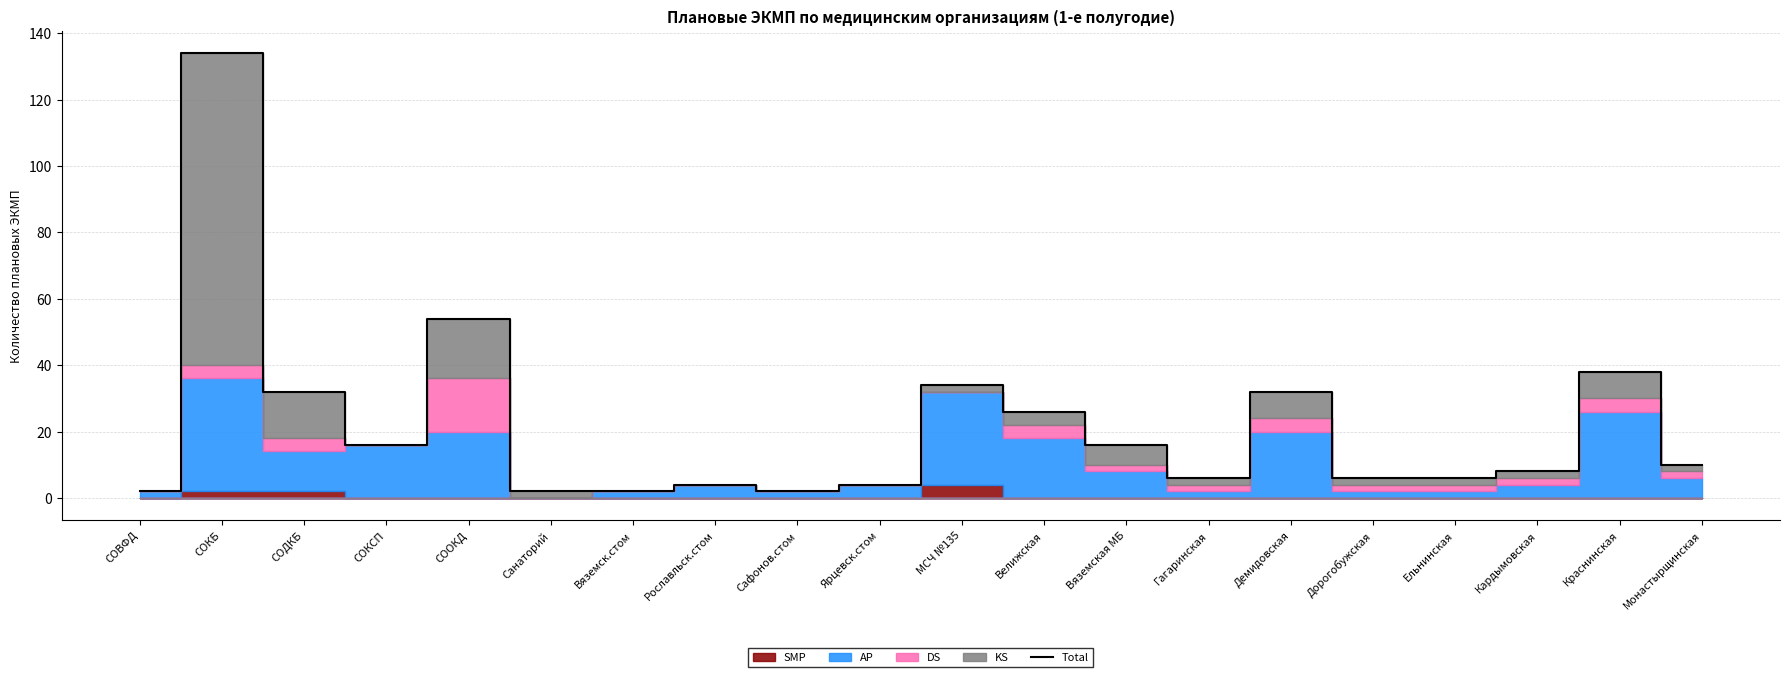

Where is the first local maximum?

СОКБ